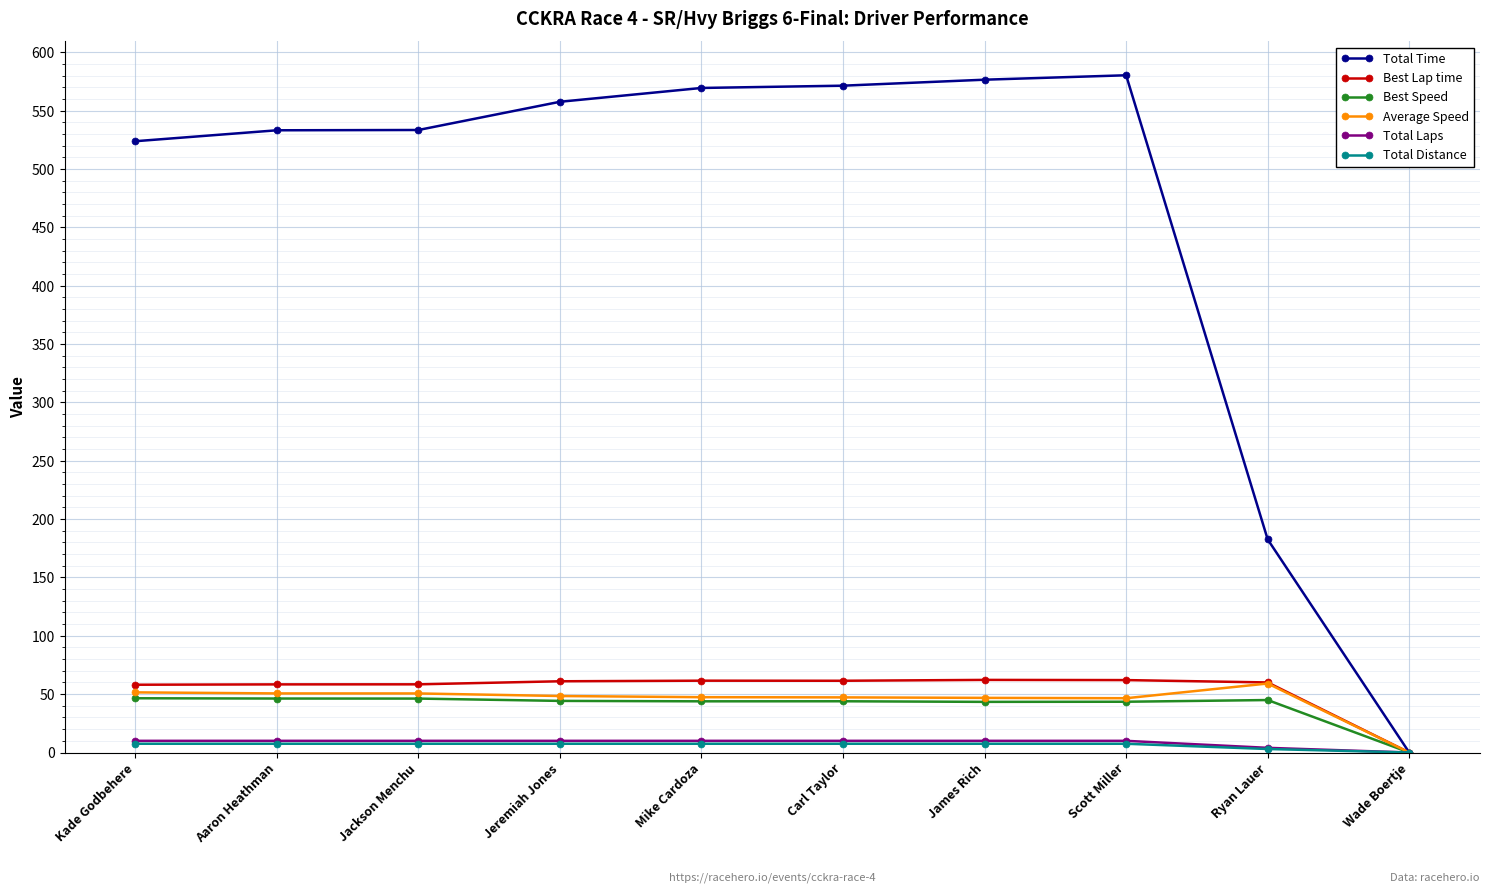

At how many categories does at least one series exceed 214?

8